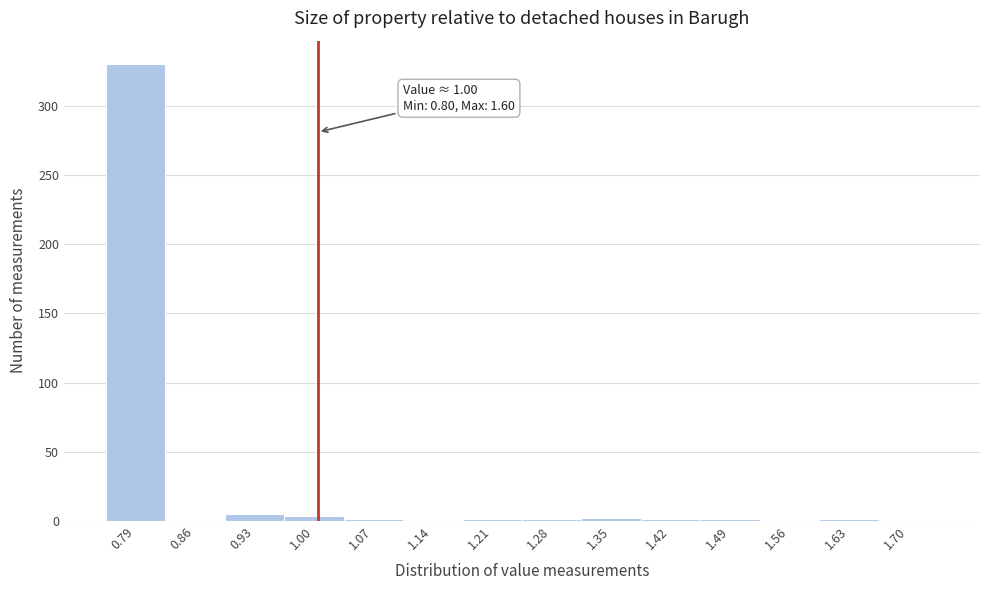

Which range on the x-axis has the tallest bar?

0.75 to 0.82